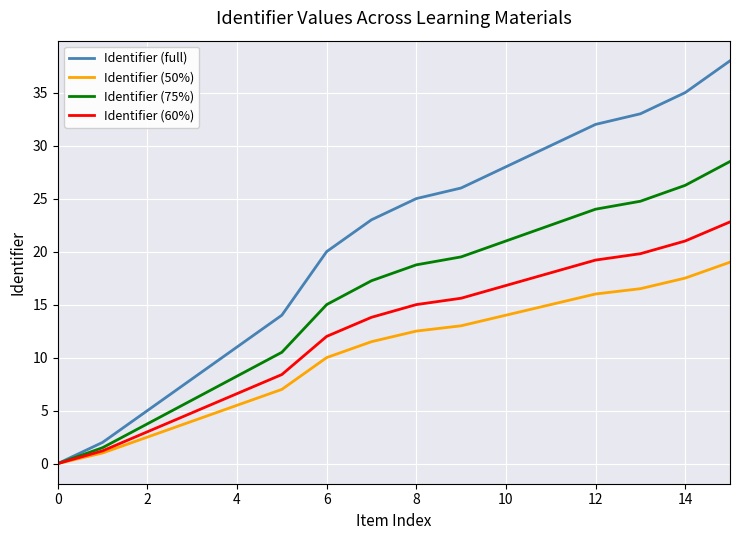

List the series in order of their peak value, lowest first.

Identifier (50%), Identifier (60%), Identifier (75%), Identifier (full)